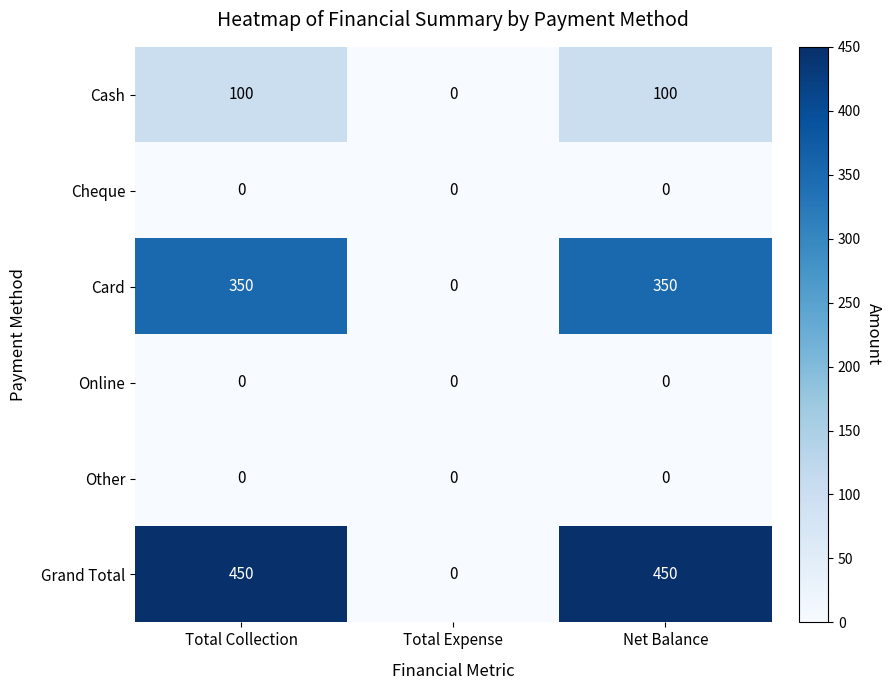

What is the maximum value for Cash?

100